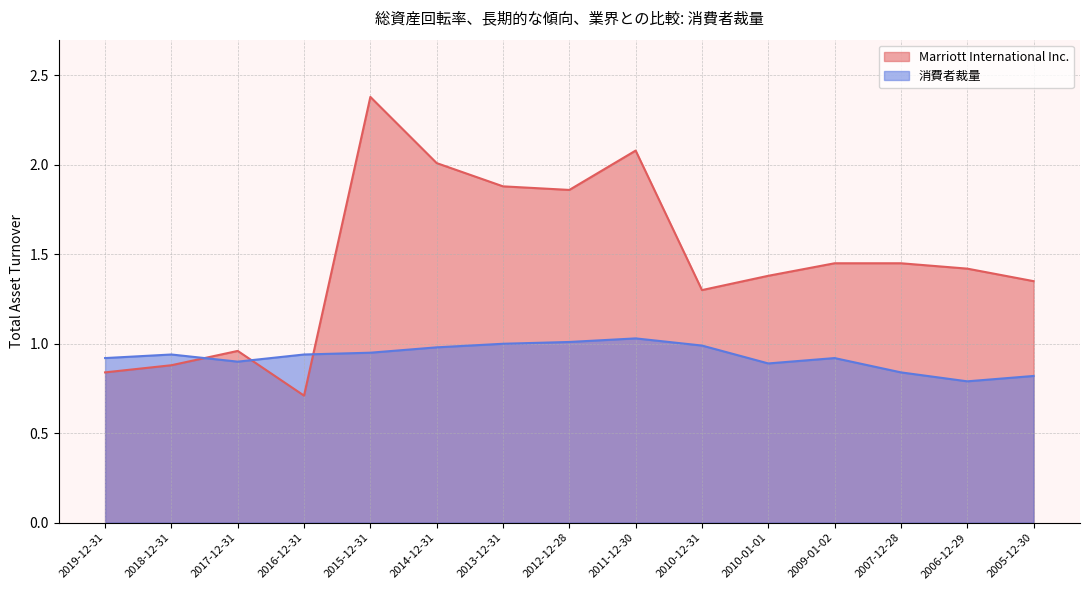

Between which two adjacent categories do 消費者裁量 and Marriott International Inc. first intersect?

2018-12-31 and 2017-12-31